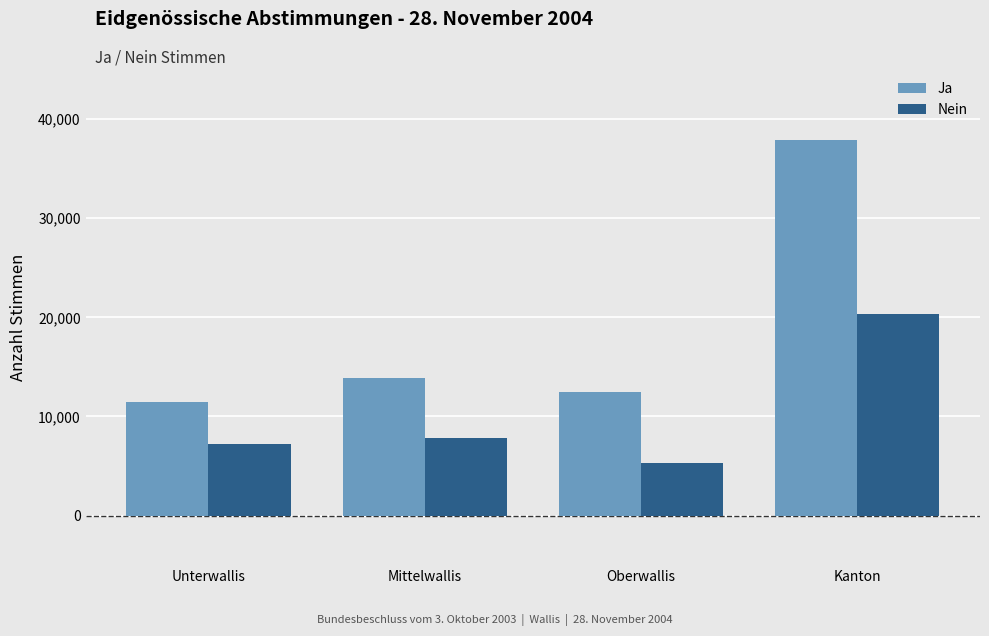

What are all the series names shown in the legend?

Ja, Nein